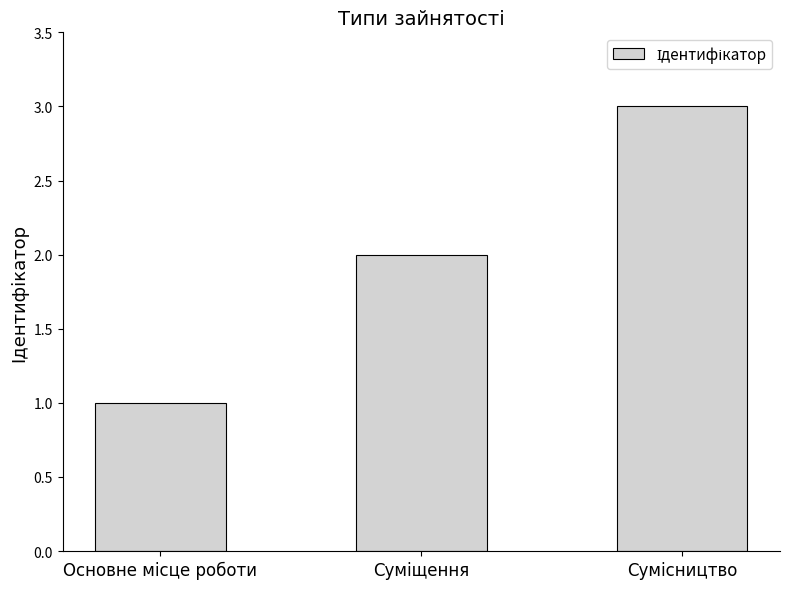

What is the greatest value displayed?

3